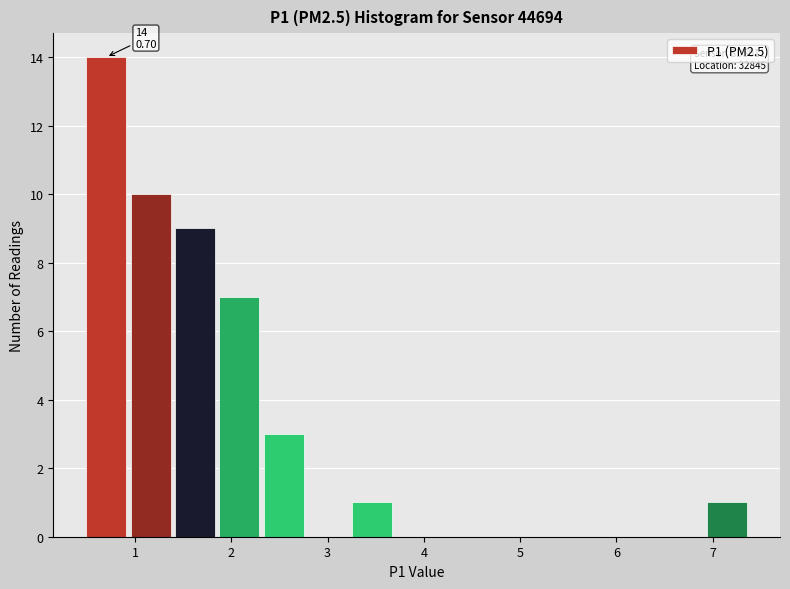

Which range on the x-axis has the tallest bar?

0.5 to 0.9